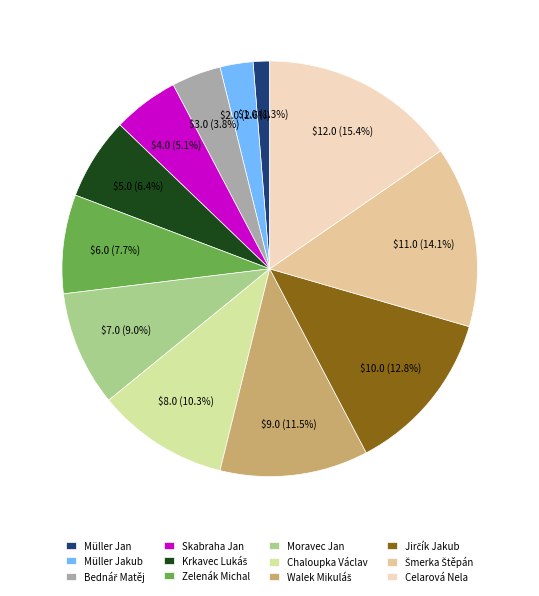

To the nearest percent, what portion does Chaloupka Václav represent?

10%